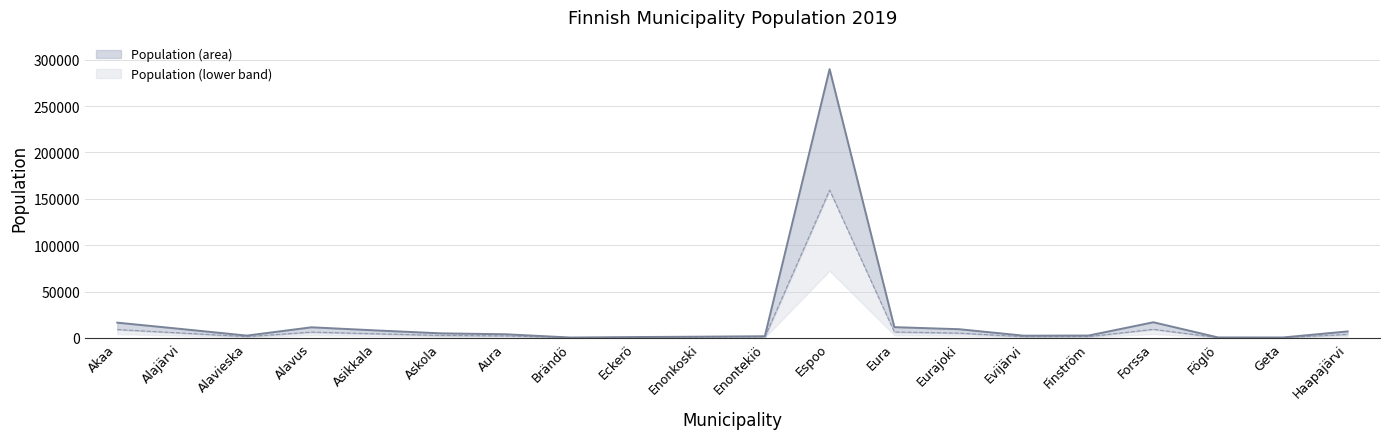

Count the number of data series in this chart.

2